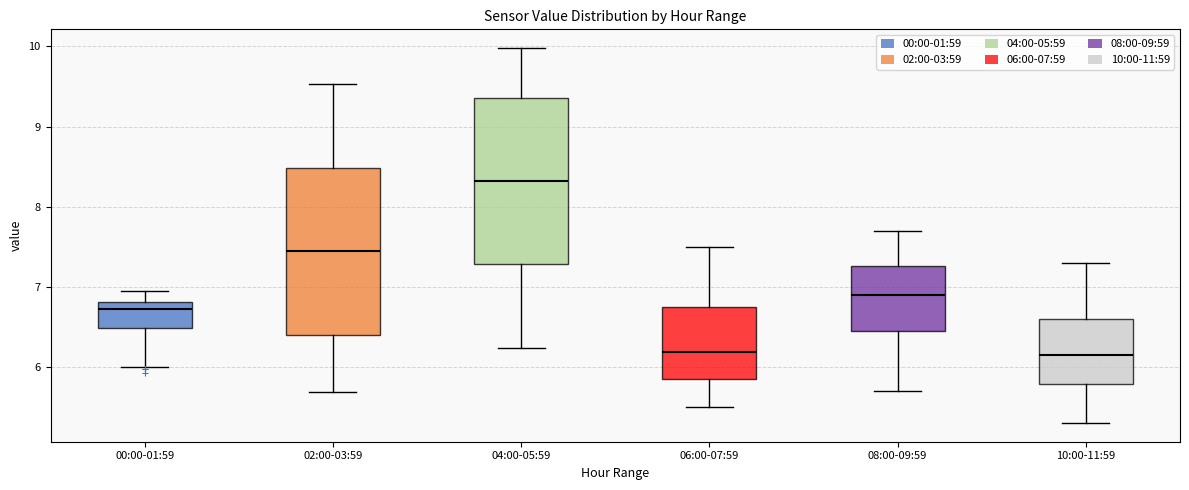

Reading left to right, read every box against the y-axis: the position of its median line, the range the box covers, and the ends of its whiskers. The values are not printed on the chart, so give them approximately, as read against the axis.

00:00-01:59: median 6.7, box 6.5 to 6.8, whiskers 6.0 to 7.0
02:00-03:59: median 7.4, box 6.4 to 8.5, whiskers 5.7 to 9.5
04:00-05:59: median 8.3, box 7.3 to 9.4, whiskers 6.2 to 10.0
06:00-07:59: median 6.2, box 5.9 to 6.8, whiskers 5.5 to 7.5
08:00-09:59: median 6.9, box 6.5 to 7.3, whiskers 5.7 to 7.7
10:00-11:59: median 6.2, box 5.8 to 6.6, whiskers 5.3 to 7.3